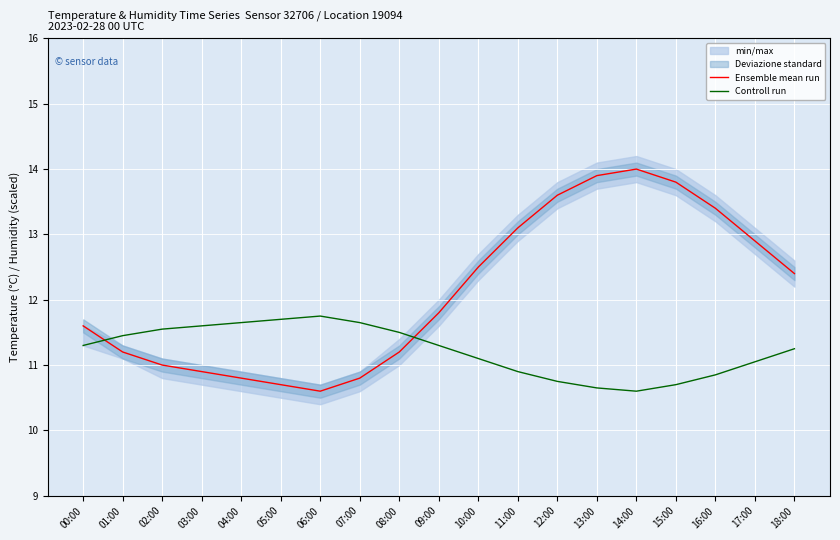

Does the chart display data point markers on the line(s)?

No